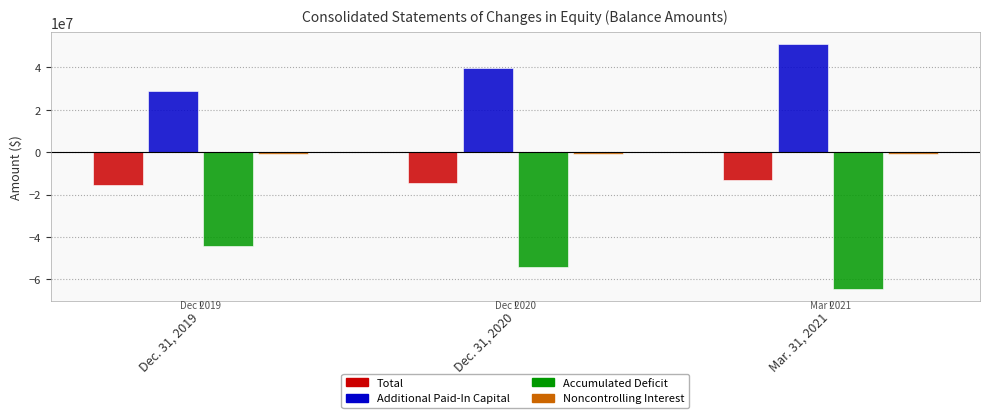

The Additional Paid-In Capital series shows 28675000 at Dec. 31, 2019. True or false?

True